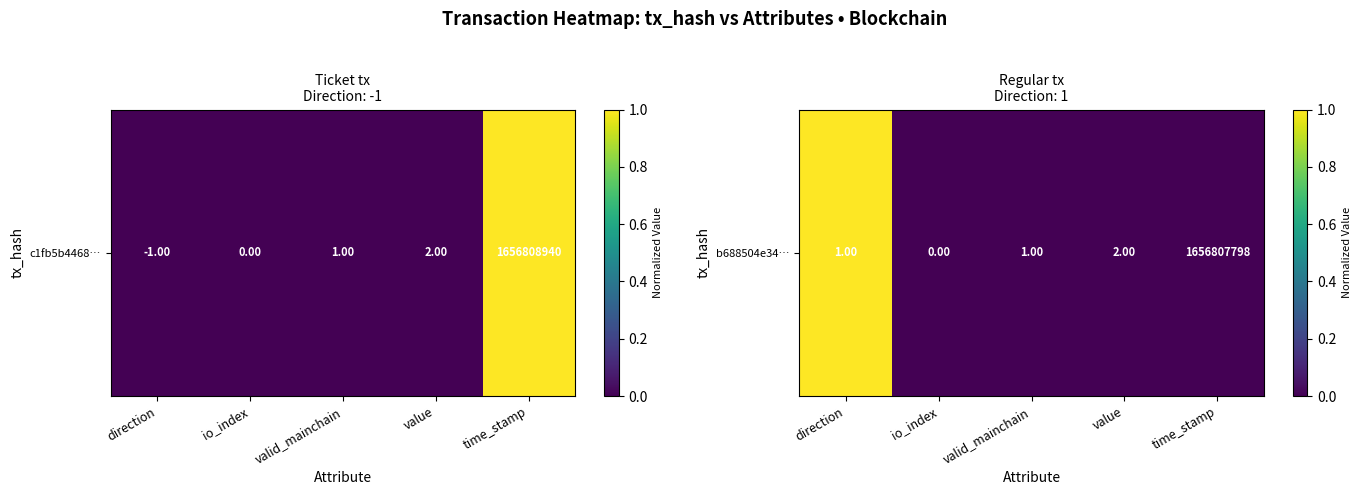

Count the number of categories in the chart.

5